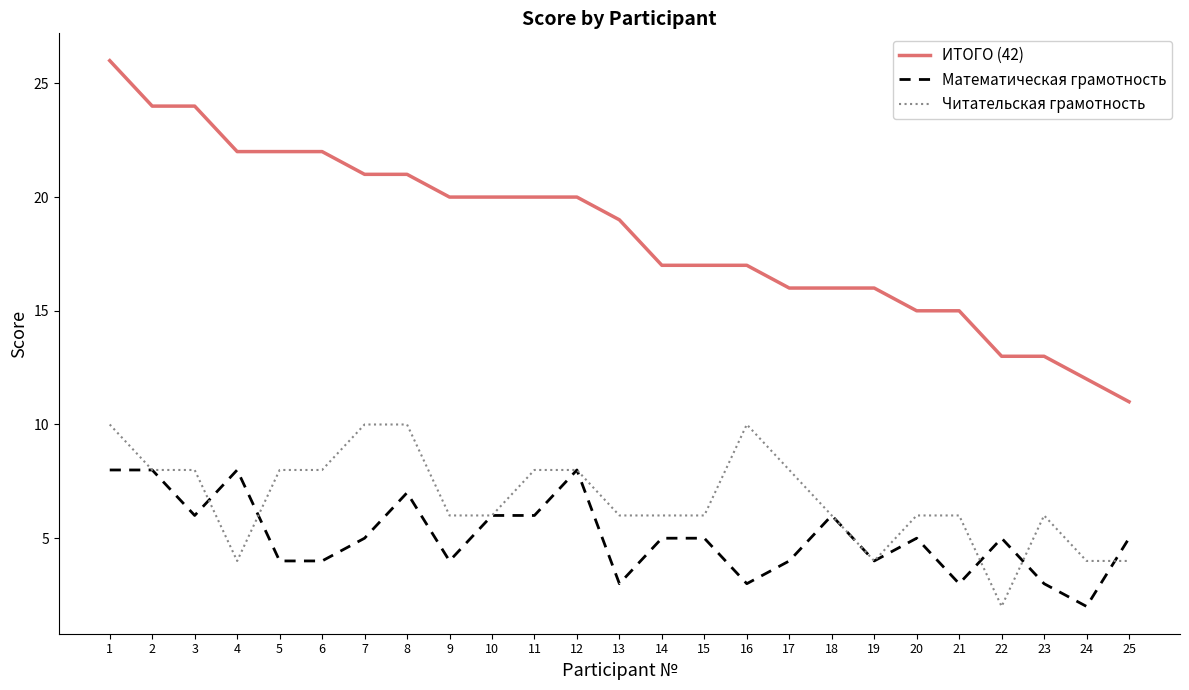

The value of ИТОГО (42) at 24 is 12. True or false?

True